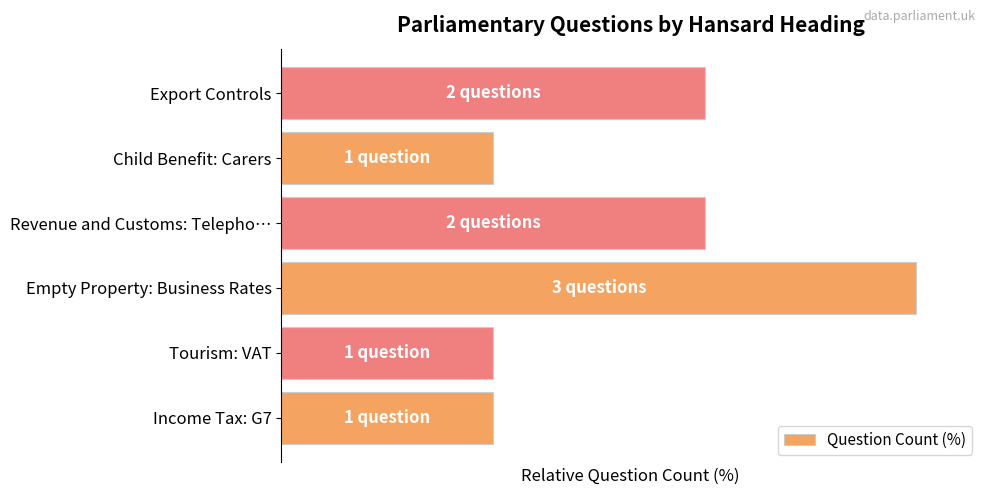

What is the difference between the maximum and second lowest values?

66.7